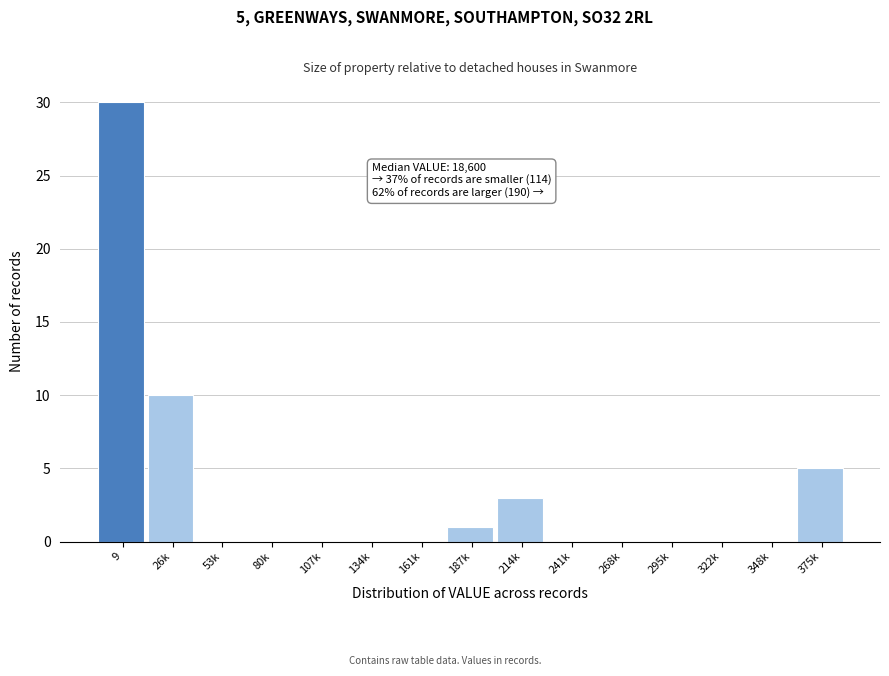

Reading left to right, list all the values displayed in this chart.

9=30	26k=10	53k=0	80k=0	107k=0	134k=0	161k=0	187k=1	214k=3	241k=0	268k=0	295k=0	322k=0	348k=0	375k=5